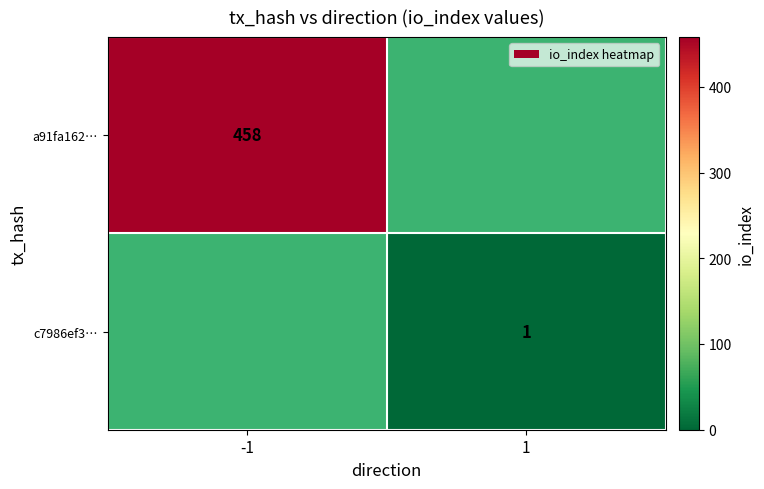

True or false: c7986ef3… has a value of 2 at 1.

False